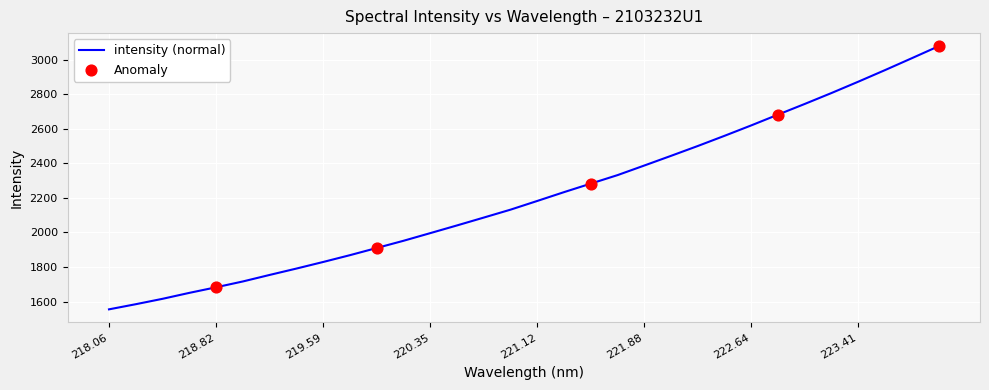

What is the greatest value displayed?

3076.7